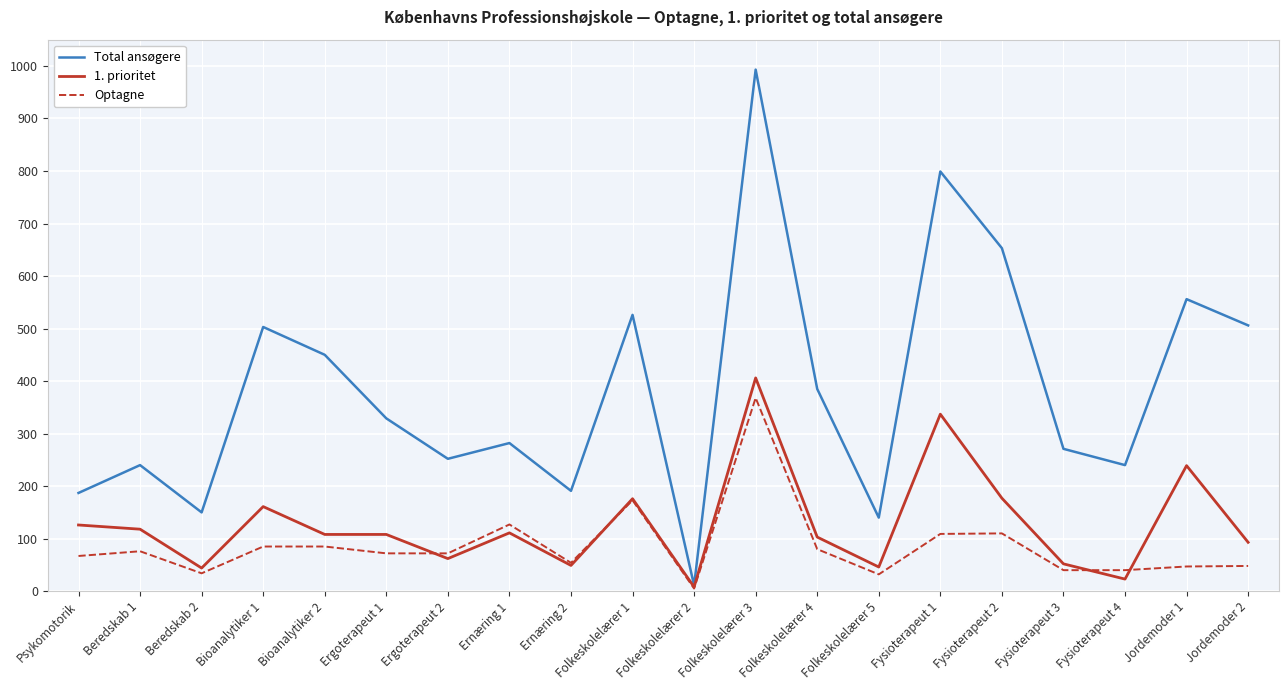

Rank the series at Fysioterapeut 1 from highest to lowest value.

Total ansøgere, 1. prioritet, Optagne